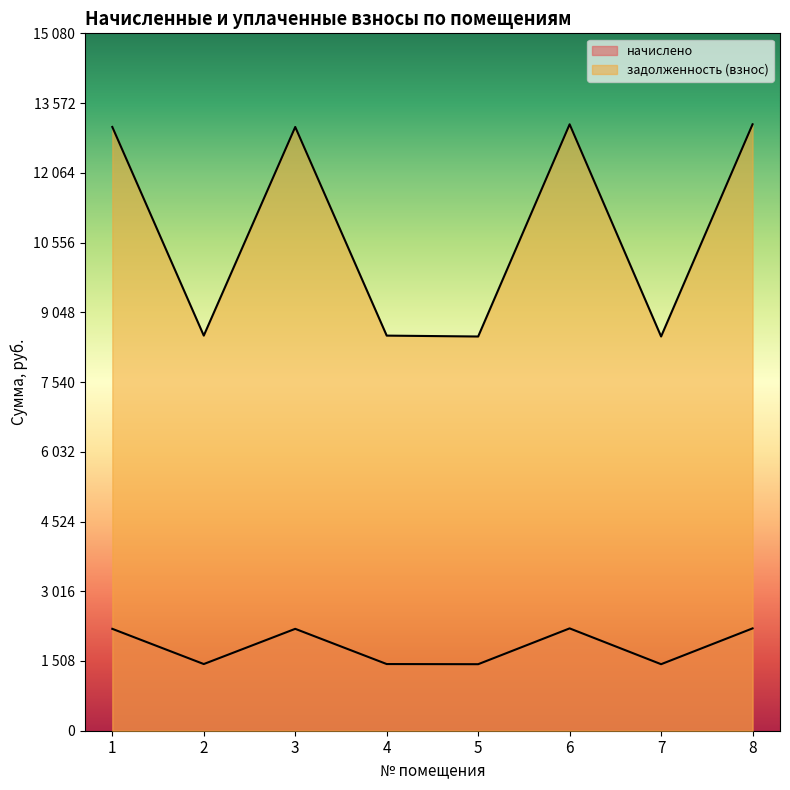

What is the maximum value for задолженность (взнос)?

13113.6